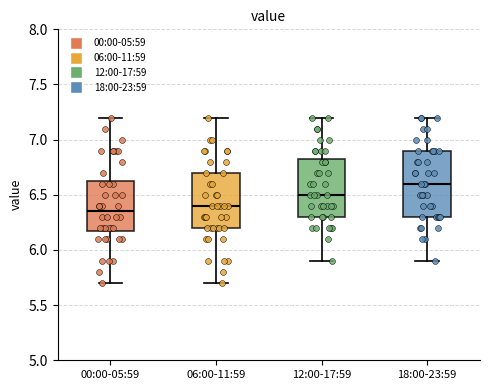

Reading left to right, read every box against the y-axis: the position of its median line, the range the box covers, and the ends of its whiskers. The values are not printed on the chart, so give them approximately, as read against the axis.

00:00-05:59: median 6.35, box 6.20 to 6.65, whiskers 5.70 to 7.20
06:00-11:59: median 6.40, box 6.20 to 6.70, whiskers 5.70 to 7.20
12:00-17:59: median 6.50, box 6.30 to 6.85, whiskers 5.90 to 7.20
18:00-23:59: median 6.60, box 6.30 to 6.90, whiskers 5.90 to 7.20